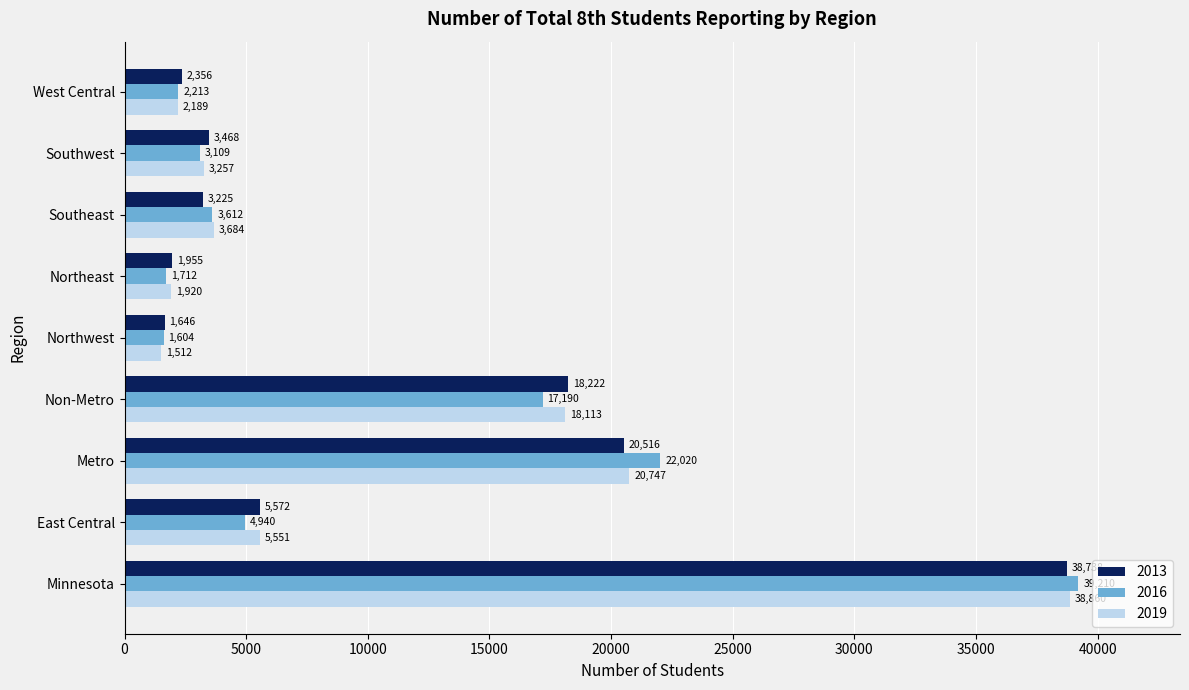

What is the greatest value displayed?

39210